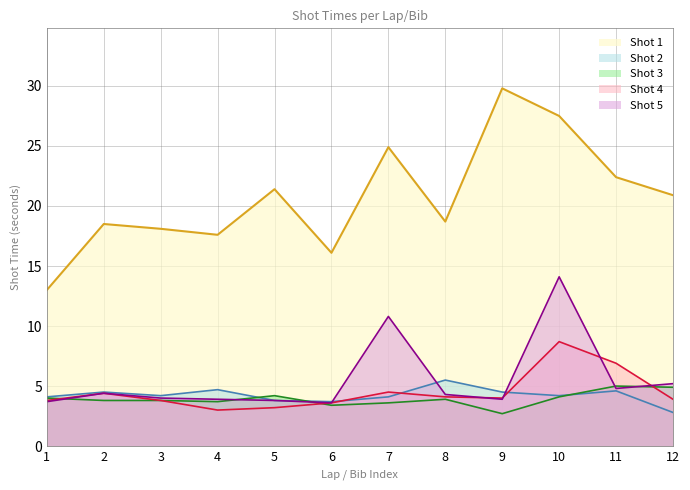

Is it true that Shot 1 equals 6.3 at 10?

False